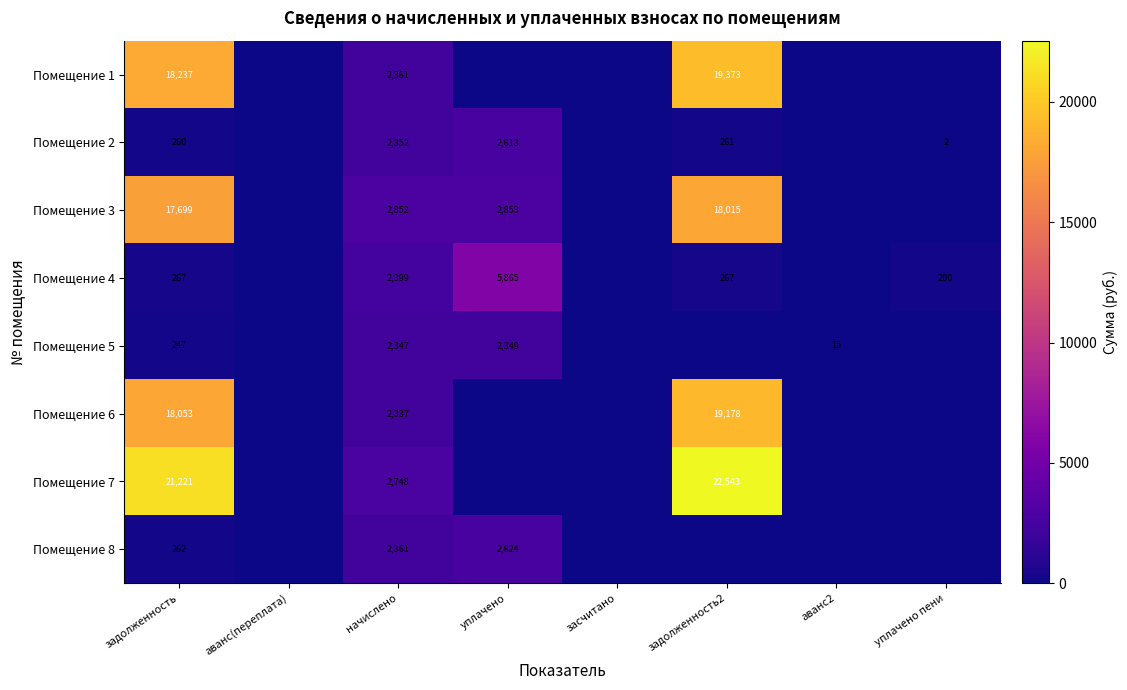

What is the sum of the Помещение 1 values at начислено and засчитано?

2361.2